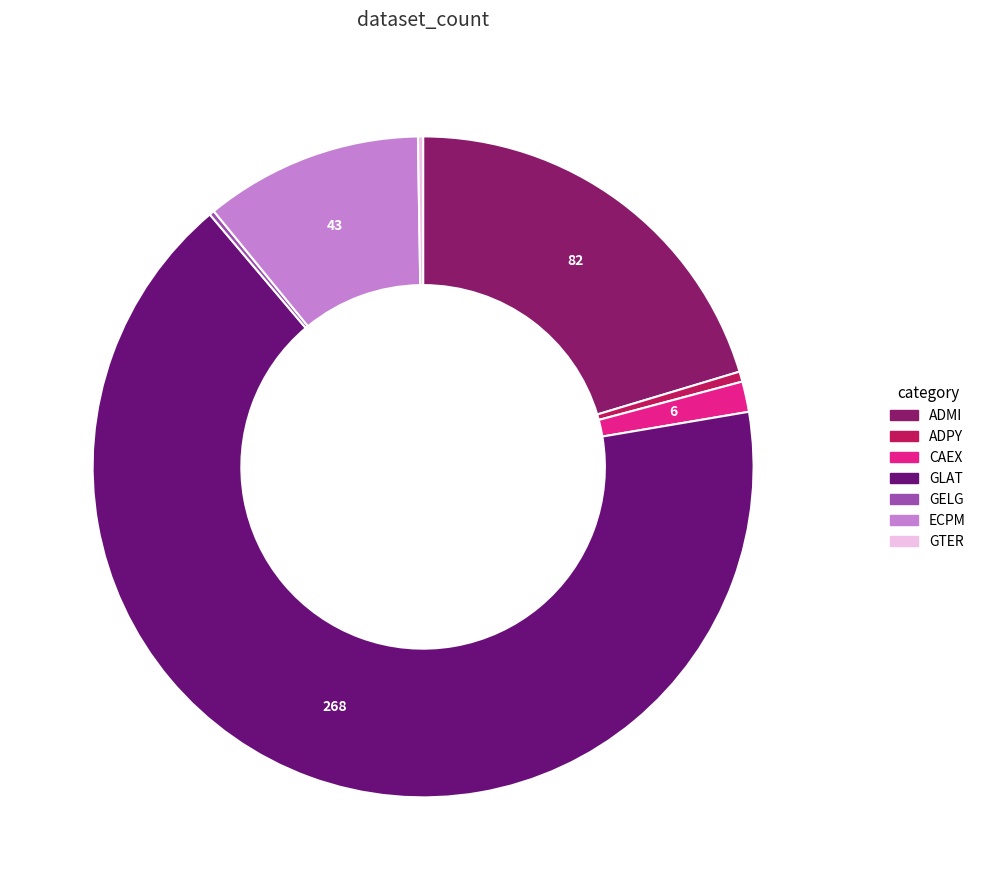

What is the majority slice?

GLAT